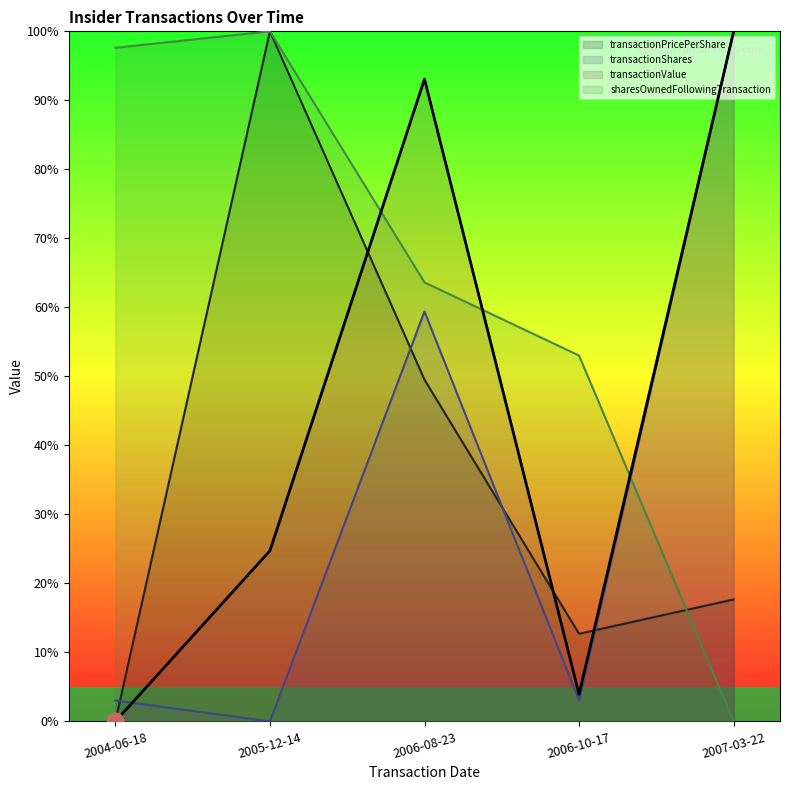

Reading left to right, what are all the values shown in this chart?

transactionPricePerShare: 2004-06-18=0.0	2005-12-14=100.0	2006-08-23=49.5	2006-10-17=12.7	2007-03-22=17.7
transactionShares: 2004-06-18=3.0	2005-12-14=0.0	2006-08-23=59.4	2006-10-17=3.0	2007-03-22=100.0
transactionValue: 2004-06-18=0.0	2005-12-14=24.7	2006-08-23=93.1	2006-10-17=3.9	2007-03-22=100.0
sharesOwnedFollowingTransaction: 2004-06-18=97.6	2005-12-14=100.0	2006-08-23=63.6	2006-10-17=53.0	2007-03-22=0.0